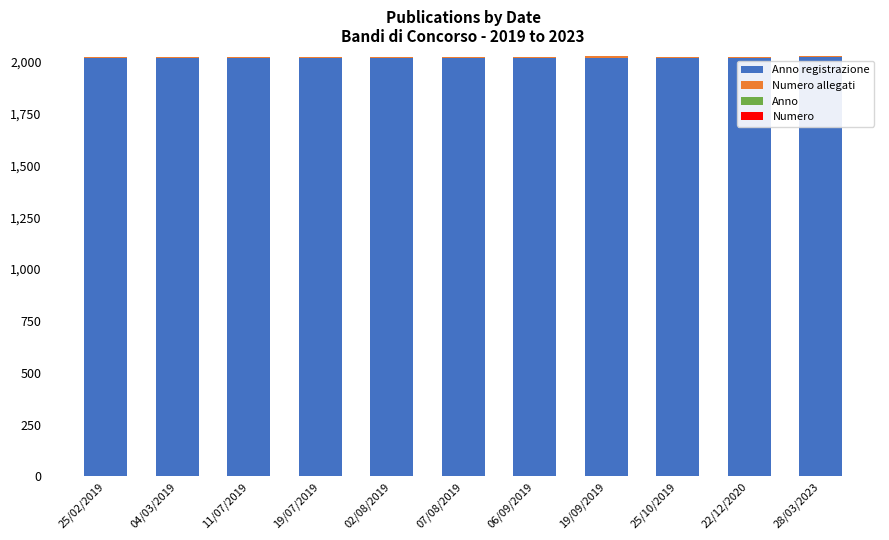

The Anno registrazione series shows 669 at 19/09/2019. True or false?

False